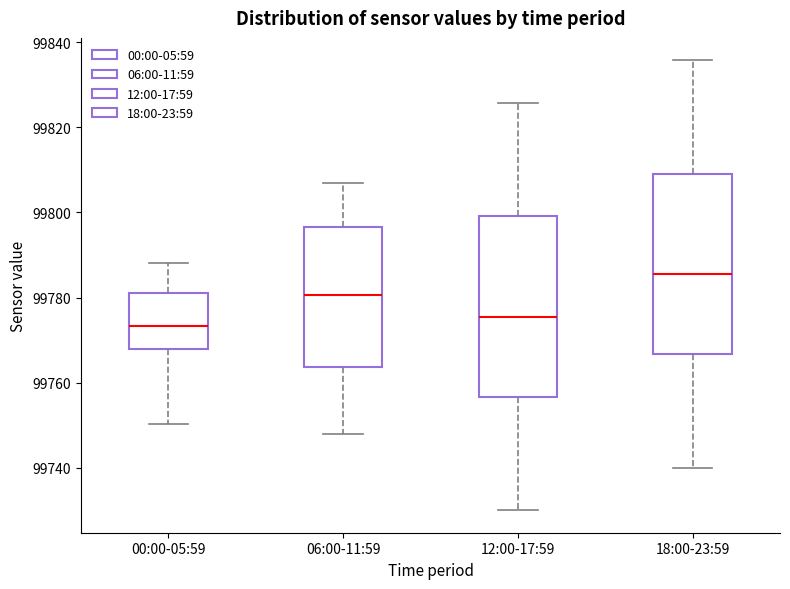

Reading left to right, read every box against the y-axis: the position of its median line, the range the box covers, and the ends of its whiskers. The values are not printed on the chart, so give them approximately, as read against the axis.

00:00-05:59: median 99774, box 99768 to 99782, whiskers 99750 to 99788
06:00-11:59: median 99780, box 99764 to 99796, whiskers 99748 to 99806
12:00-17:59: median 99776, box 99756 to 99800, whiskers 99730 to 99826
18:00-23:59: median 99786, box 99766 to 99810, whiskers 99740 to 99836